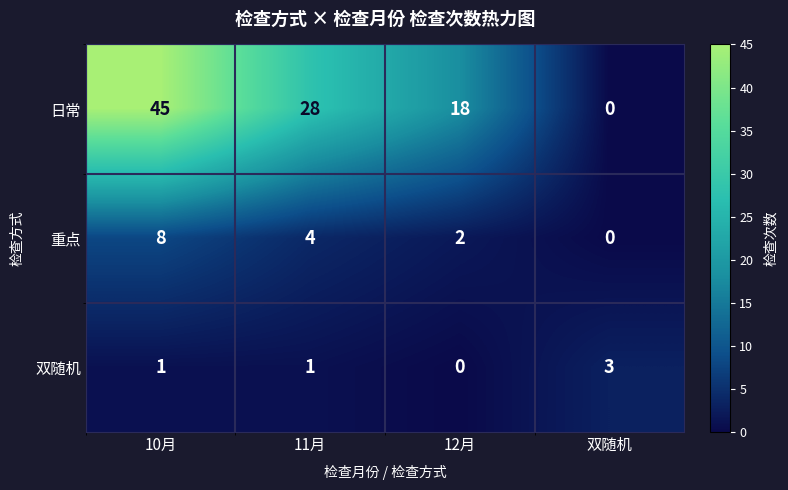

How many series are shown in this chart?

3